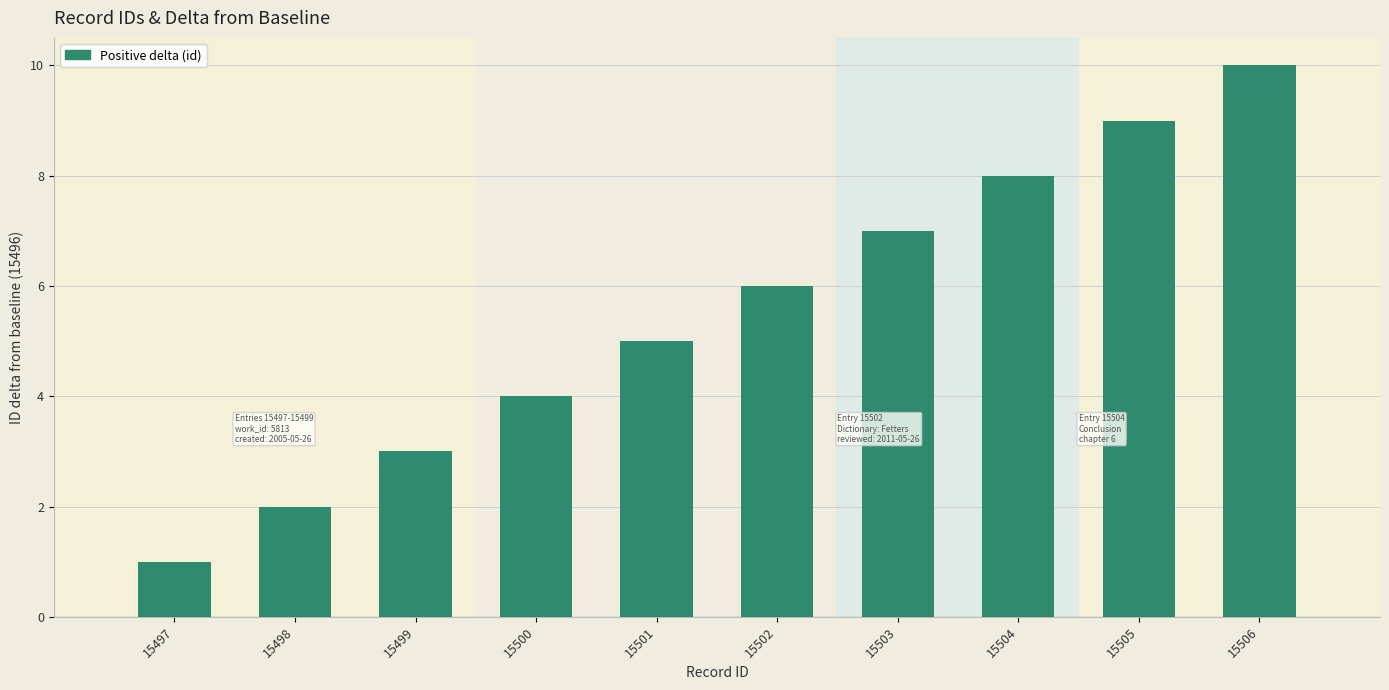

At which category does the chart reach its peak across all series?

15506